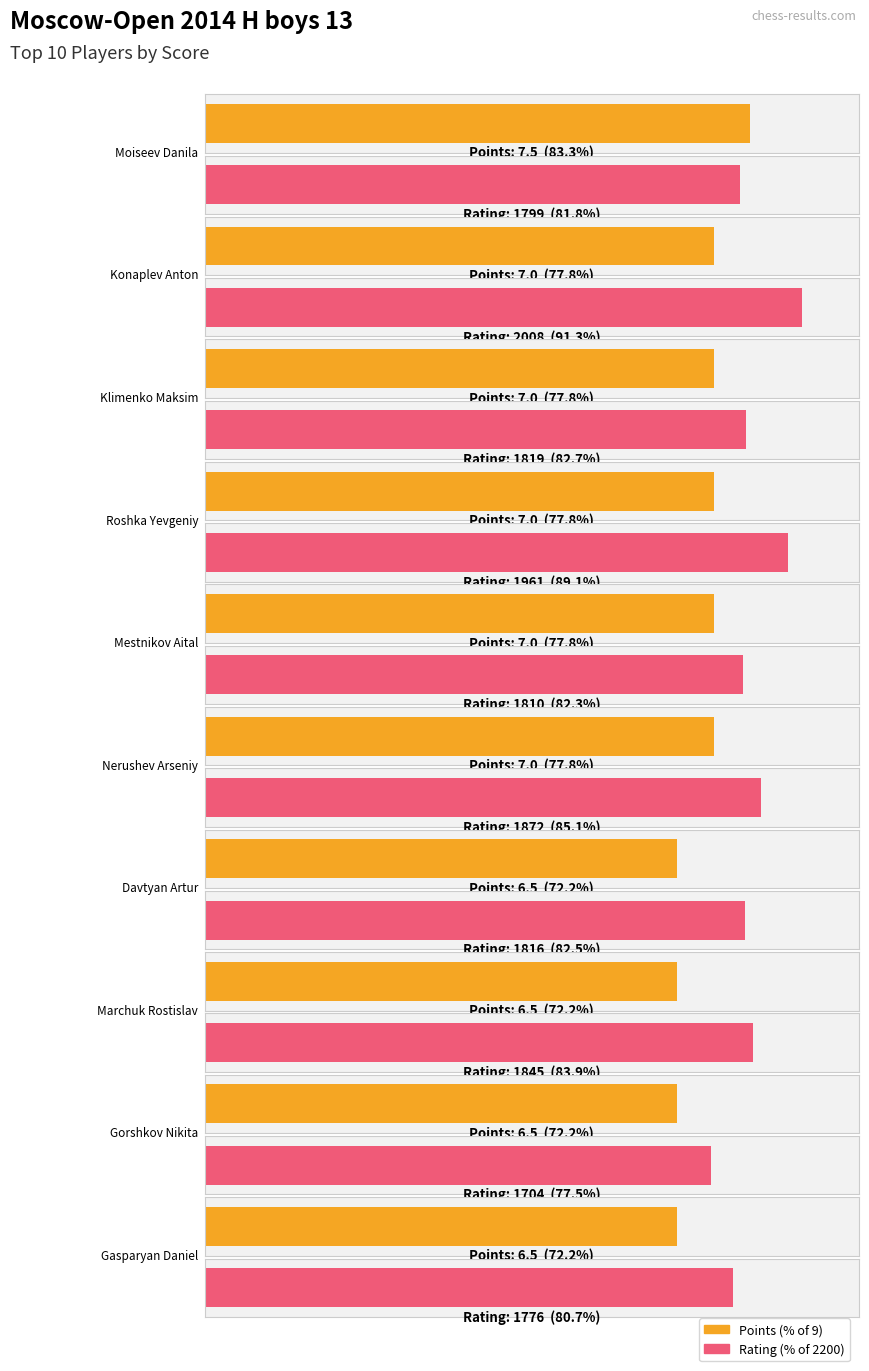

True or false: Rating has a value of 1799.0 at Moiseev Danila.

True